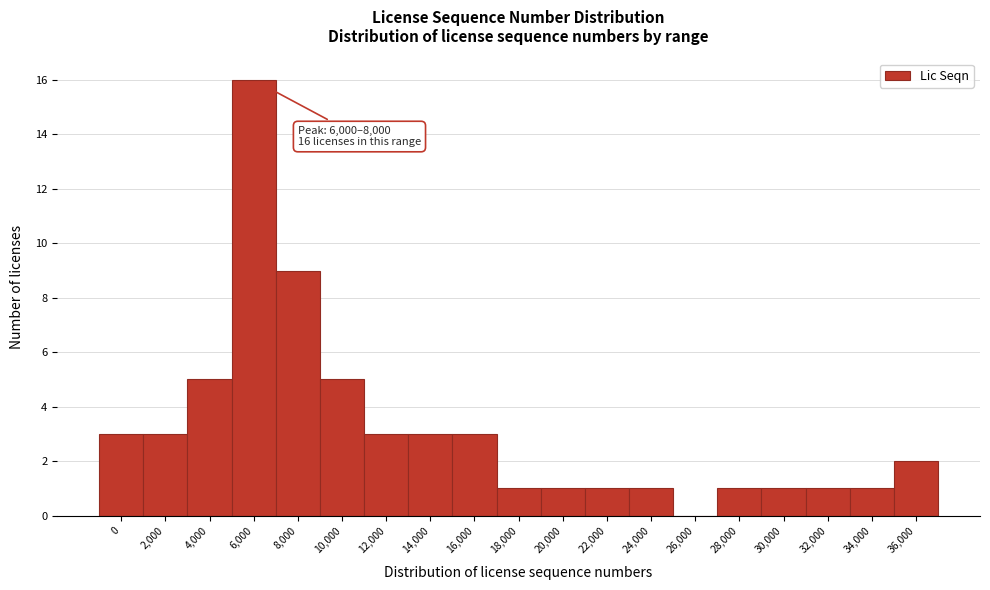

Reading left to right, list all the values displayed in this chart.

0=3	2,000=3	4,000=5	6,000=16	8,000=9	10,000=5	12,000=3	14,000=3	16,000=3	18,000=1	20,000=1	22,000=1	24,000=1	26,000=0	28,000=1	30,000=1	32,000=1	34,000=1	36,000=2